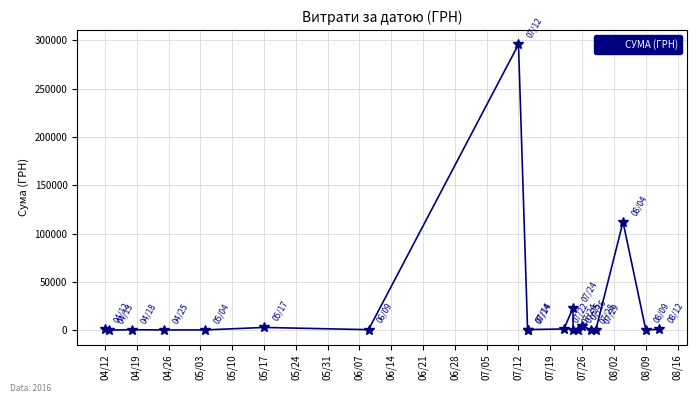

At which label does the data first exceed 633?

04/12